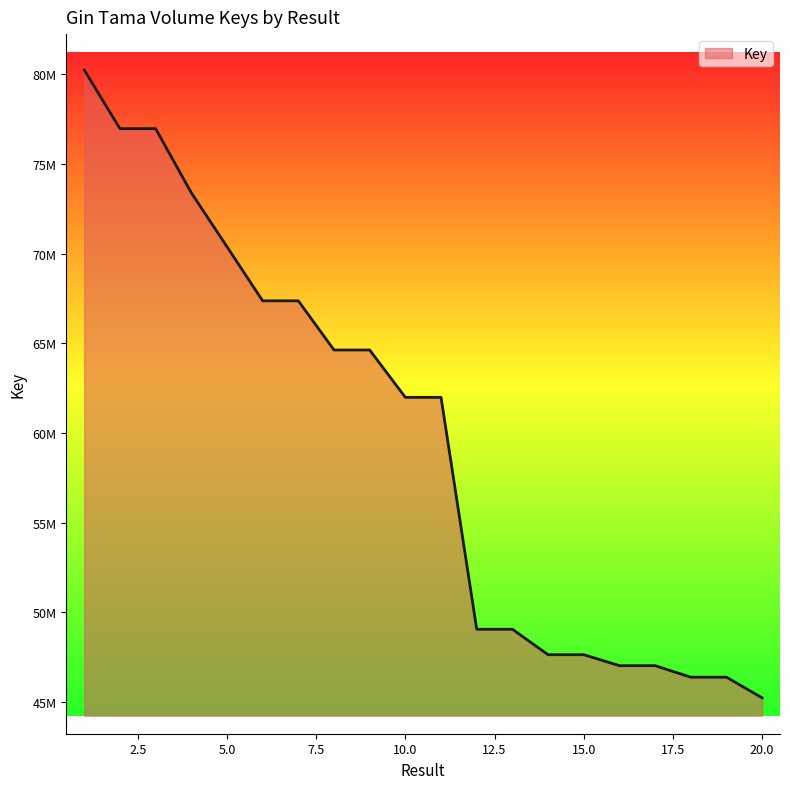

Where does the data first go above 61982580?

1